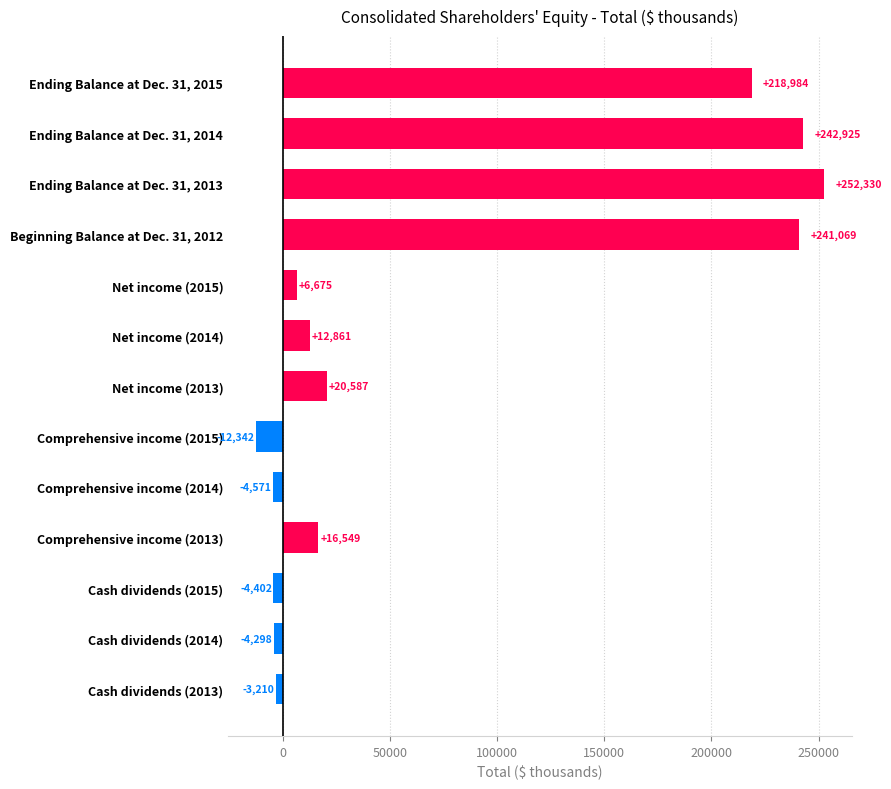

What is the average value?

75627